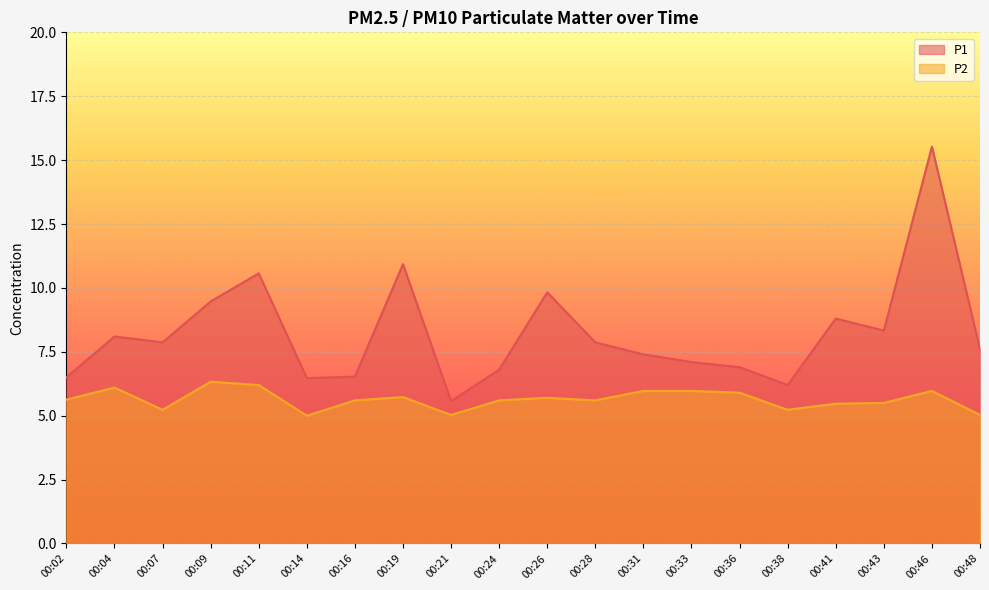

True or false: P1 and P2 intersect in this chart.

False